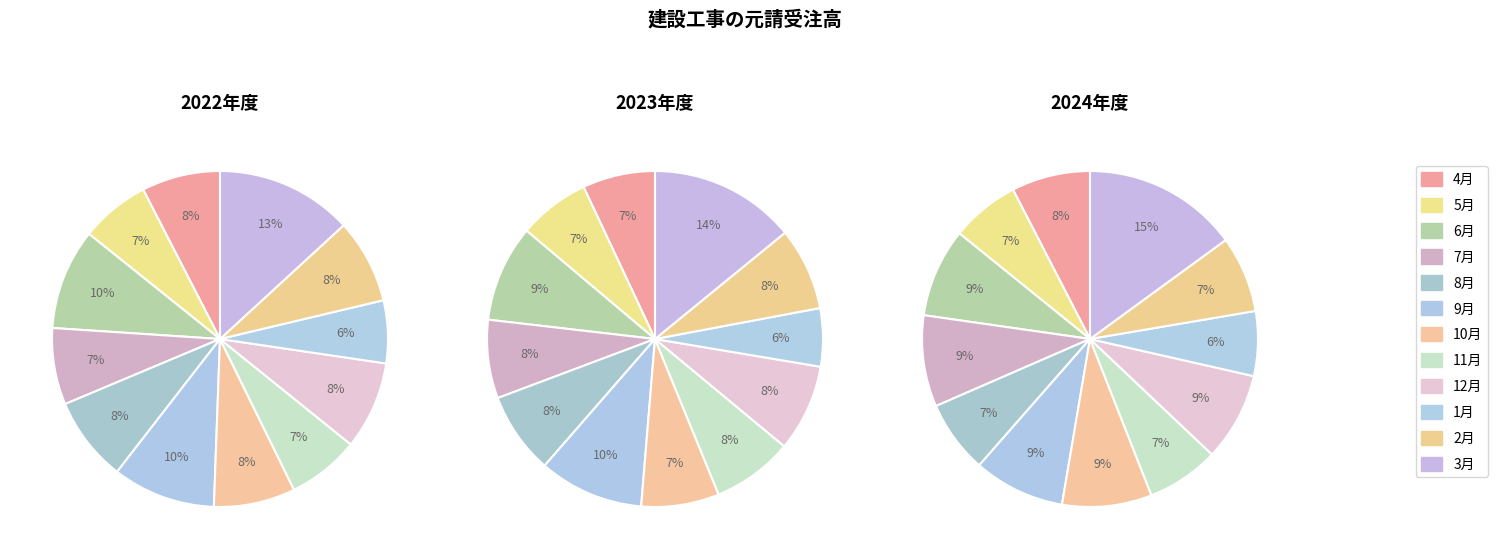

Which series has the widest spread of values?

2024年度